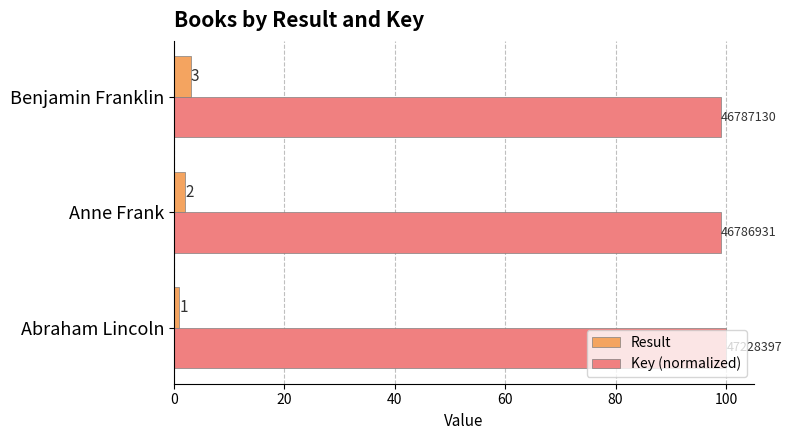

The Key (normalized) series shows 25.3 at Anne Frank. True or false?

False